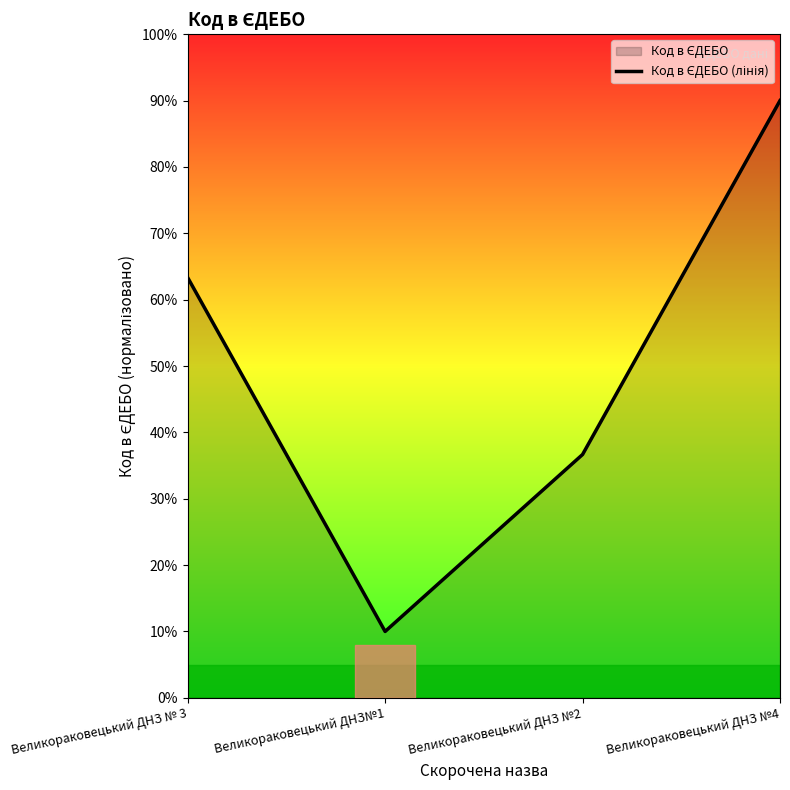

What is the smallest value displayed?

10.0